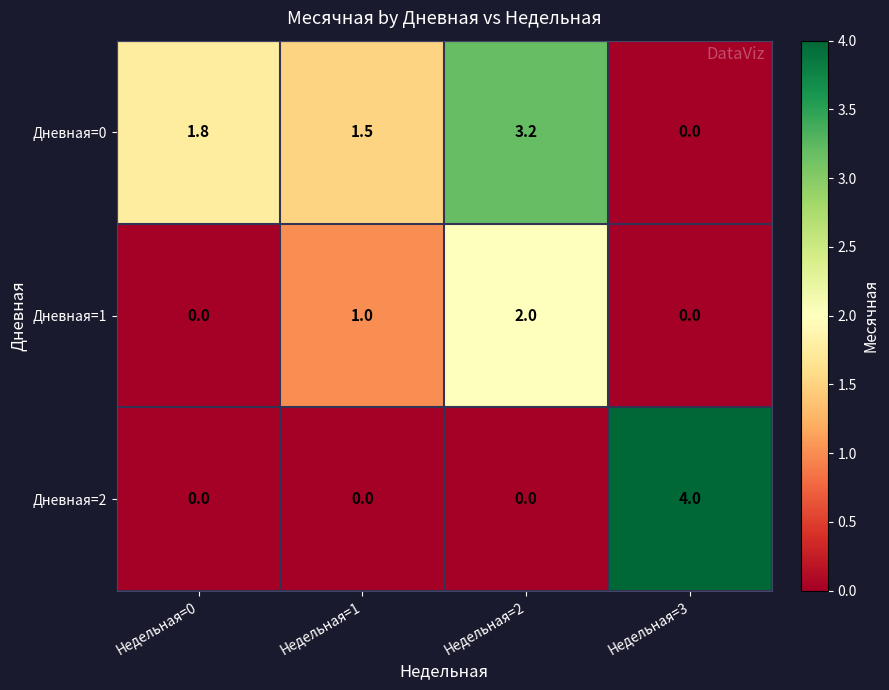

True or false: Дневная=0 has a value of 1.5 at Недельная=1.

True